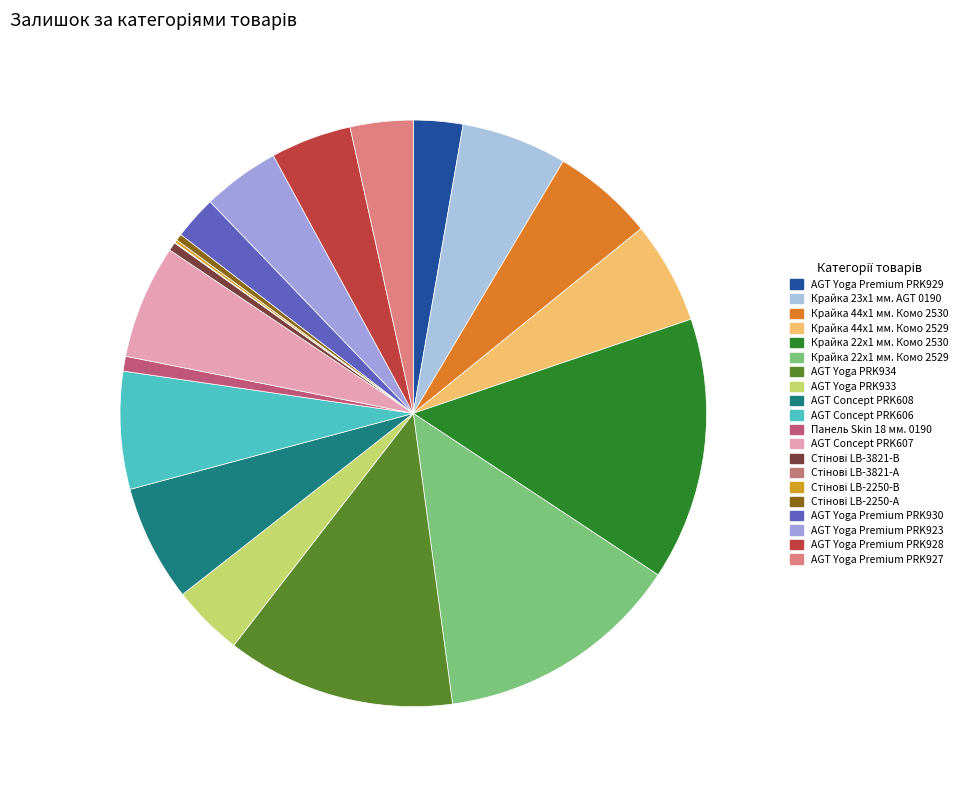

What is the smallest slice in the pie chart?

Стінові LB-3821-А